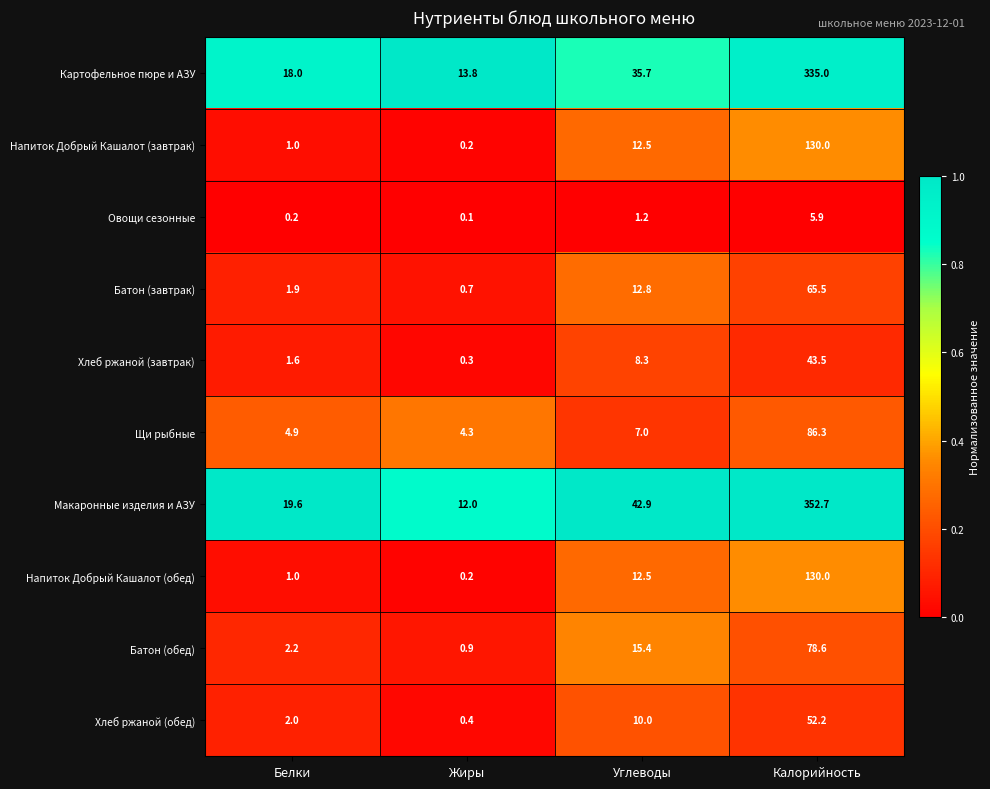

True or false: Картофельное пюре и АЗУ has a value of 335.0 at Калорийность.

True